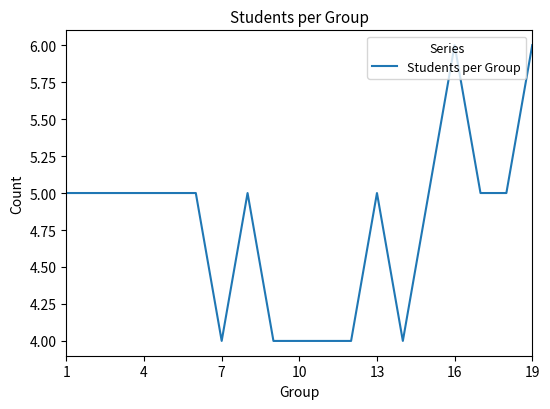

What is the minimum value shown in the chart?

4